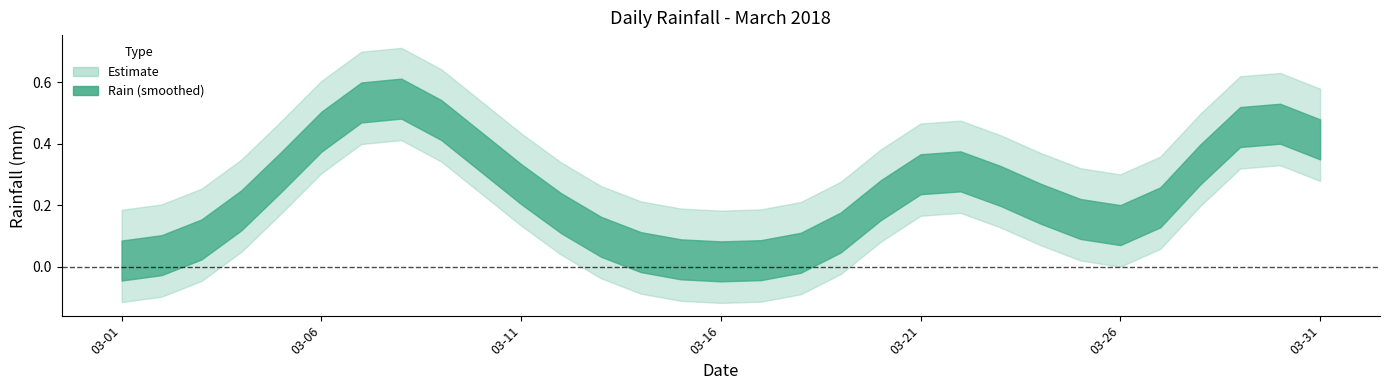

How many lines are shown in the chart?

1